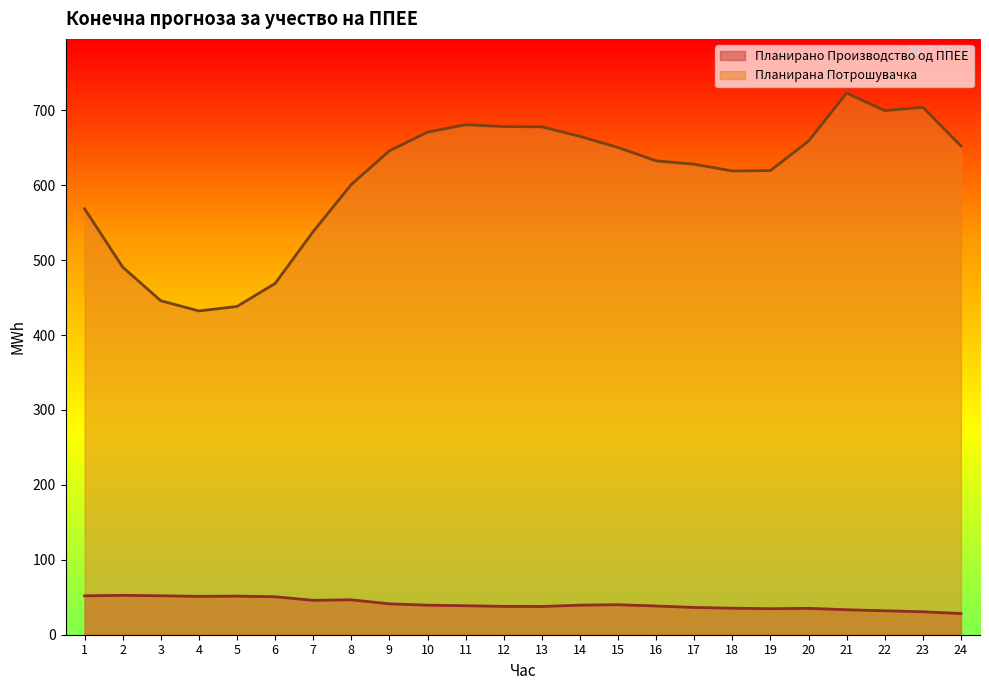

Reading left to right, transcribe all the data shown in this chart.

Планирано Производство од ППЕЕ: 51.9	52.6	52.0	51.2	51.5	50.7	45.9	46.6	41.2	39.5	38.7	37.9	37.7	39.5	40.1	38.3	36.4	35.4	34.7	35.2	33.3	32.0	30.7	28.3
Планирана Потрошувачка: 568.6	490.7	445.8	432.2	438.2	468.9	538.2	601.0	645.9	670.9	680.8	678.3	678.0	665.2	650.4	632.6	628.1	619.0	619.5	659.0	723.0	699.6	704.0	652.4